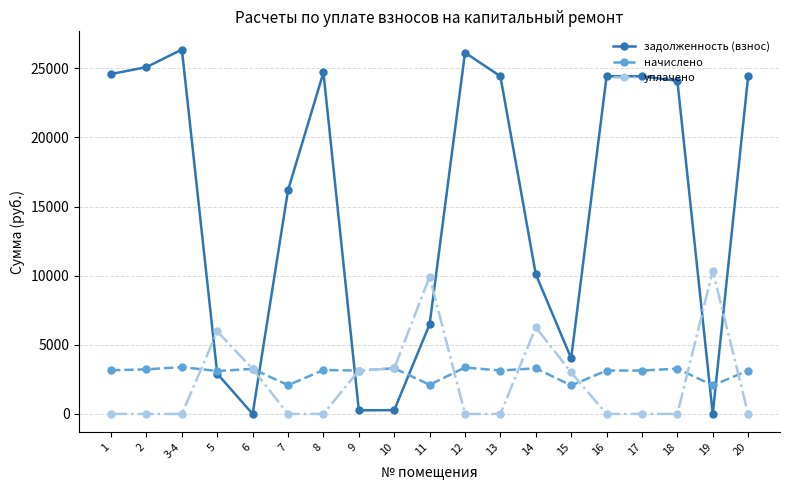

True or false: уплачено has a value of 0.0 at 13.

True